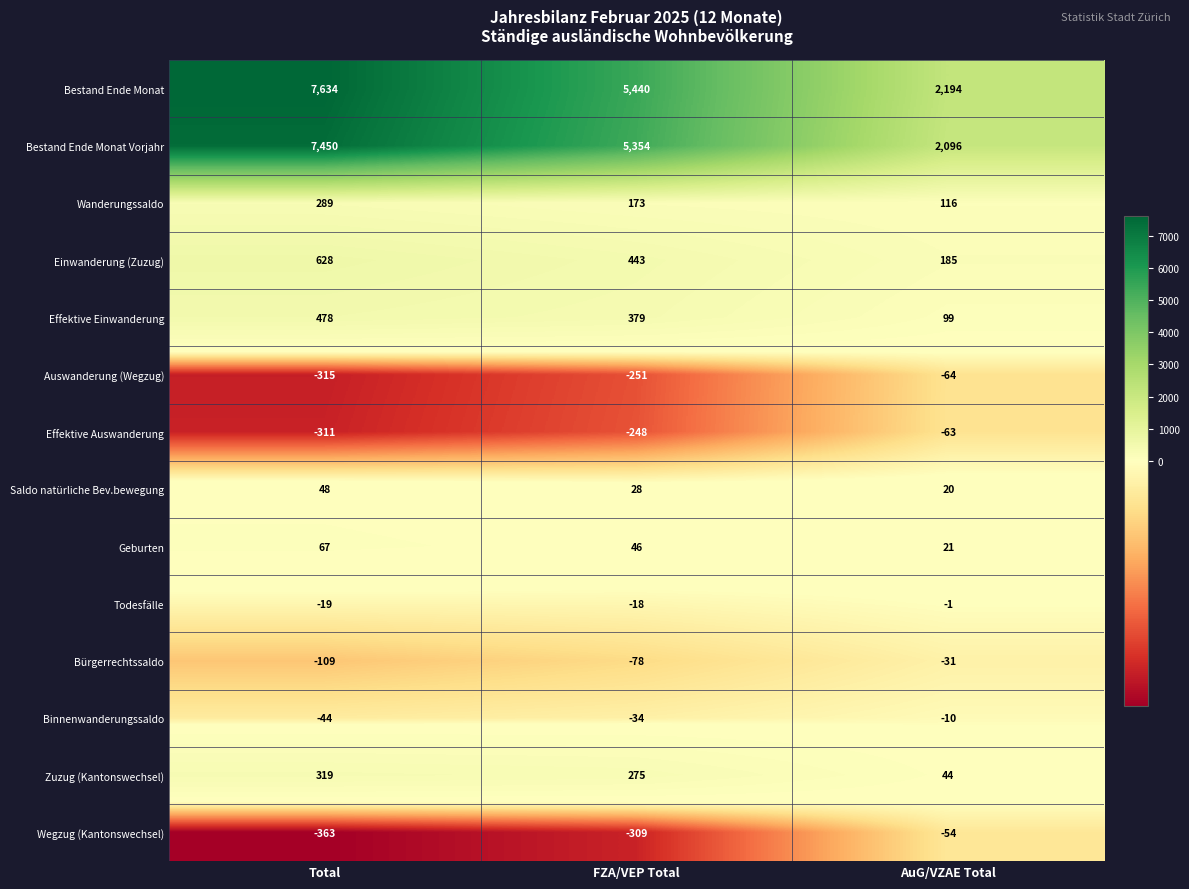

Between Total and AuG/VZAE Total, which series saw the biggest shift?

Bestand Ende Monat